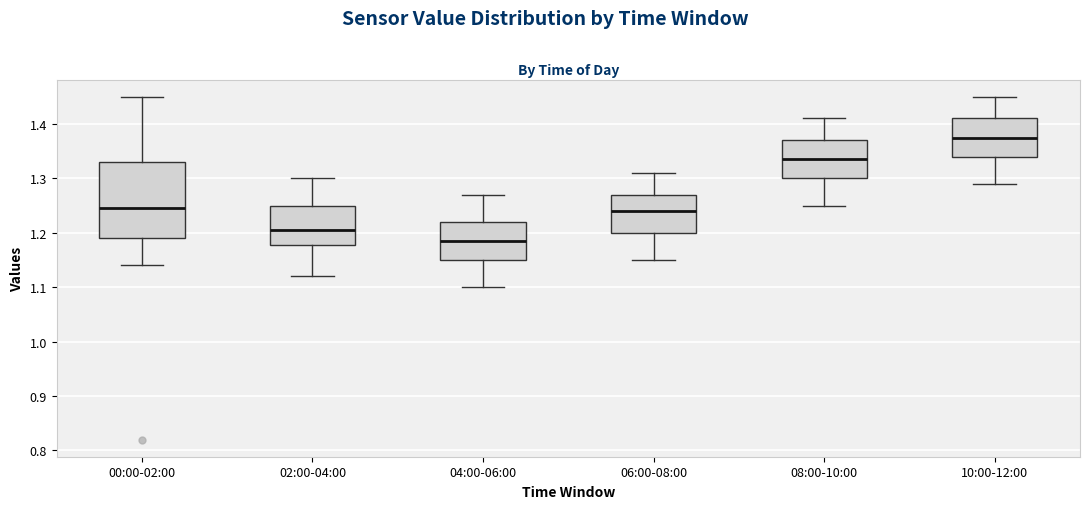

Where does the lower whisker of the box for 08:00-10:00 end on the y-axis? The values are not printed on the chart, so give them approximately, as read against the axis.

1.25